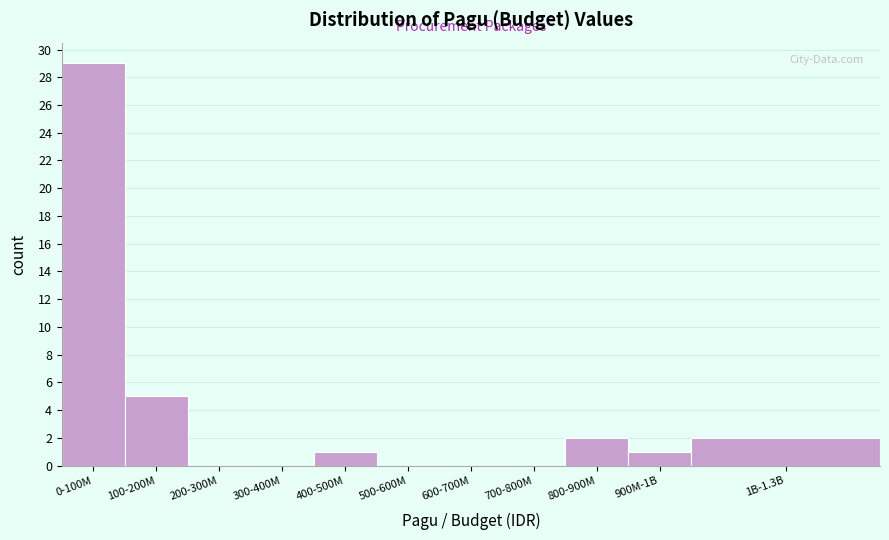

Reading left to right, extract all data points from this chart.

0-100M=29	100-200M=5	200-300M=0	300-400M=0	400-500M=1	500-600M=0	600-700M=0	700-800M=0	800-900M=2	900M-1B=1	1B-1.3B=2